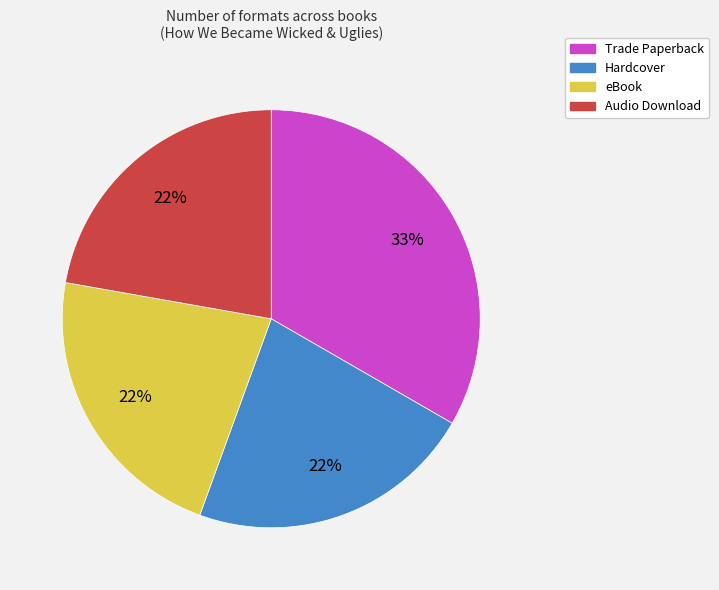

Count the number of slices in the pie.

4